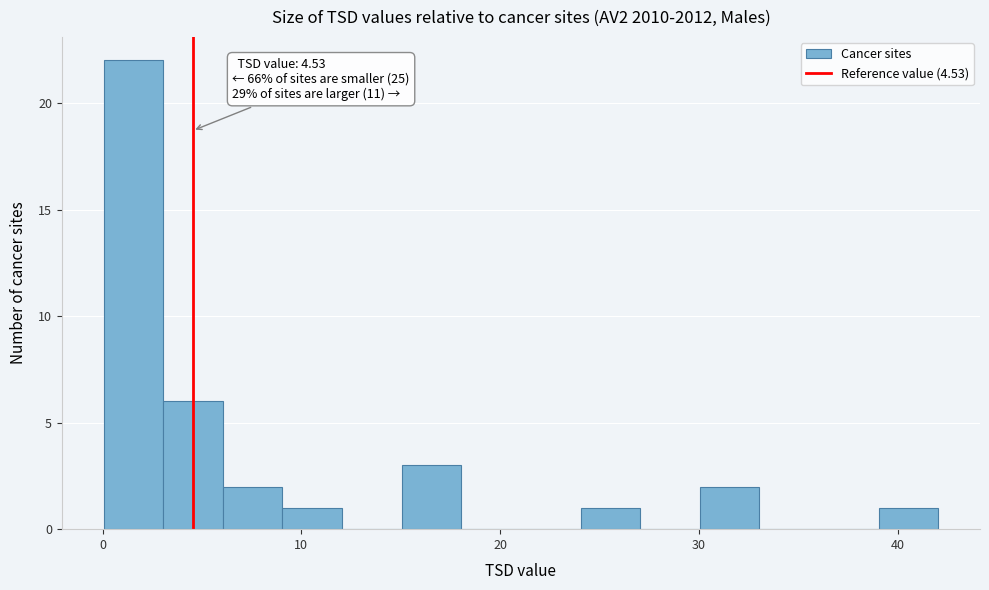

Around what value on the x-axis is the tallest bar? Give the approximate position of its centre, as read against the axis.

2